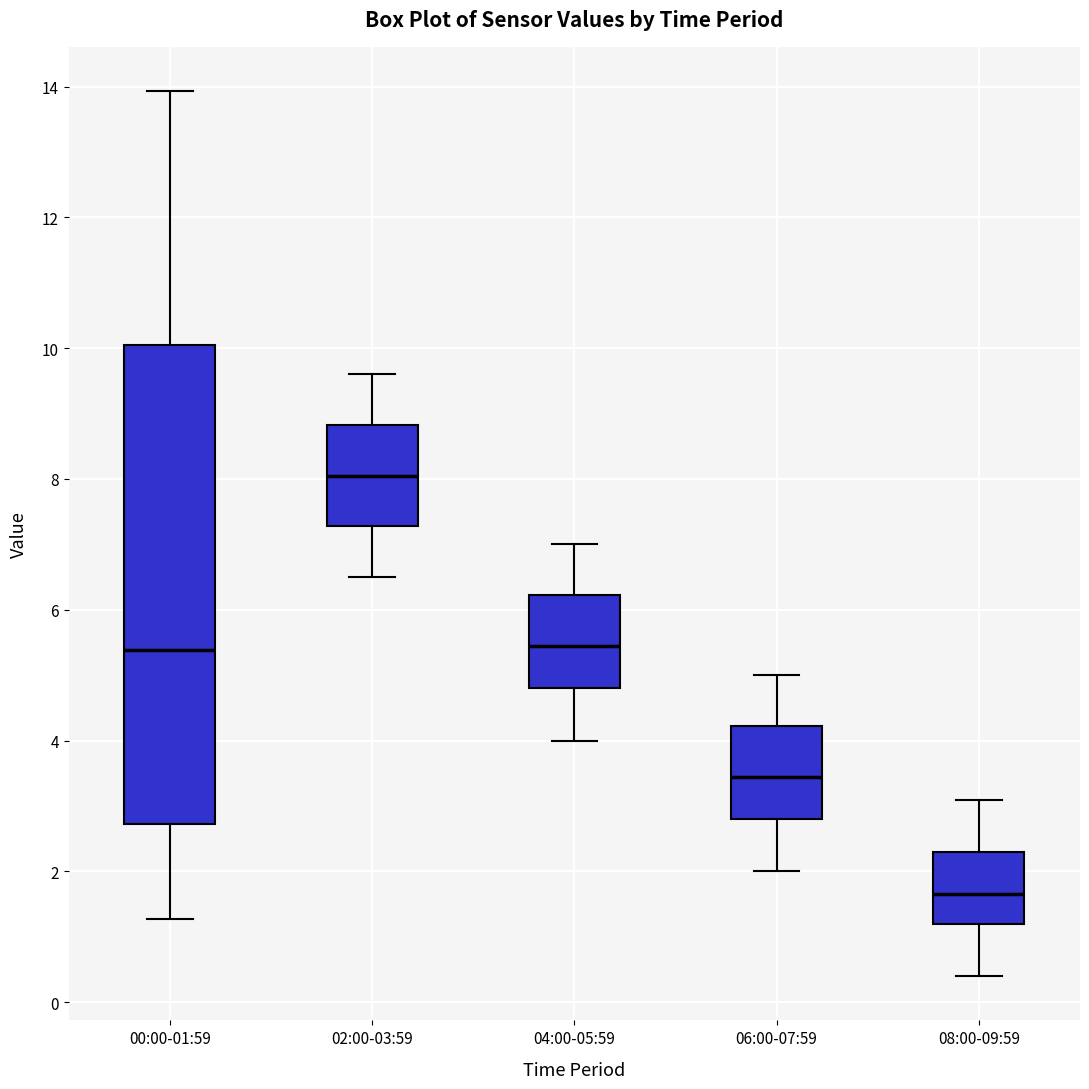

Where is the lower edge of the box for 06:00-07:59 on the y-axis? The values are not printed on the chart, so give them approximately, as read against the axis.

2.8